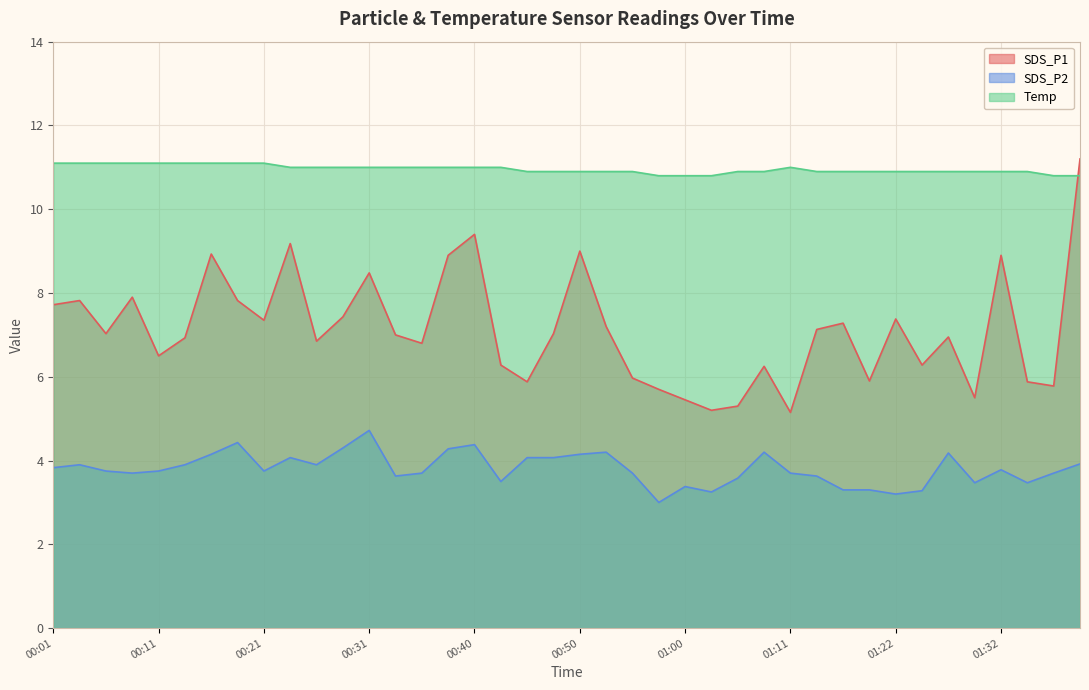

Read the SDS_P1 value at 00:28.

7.4